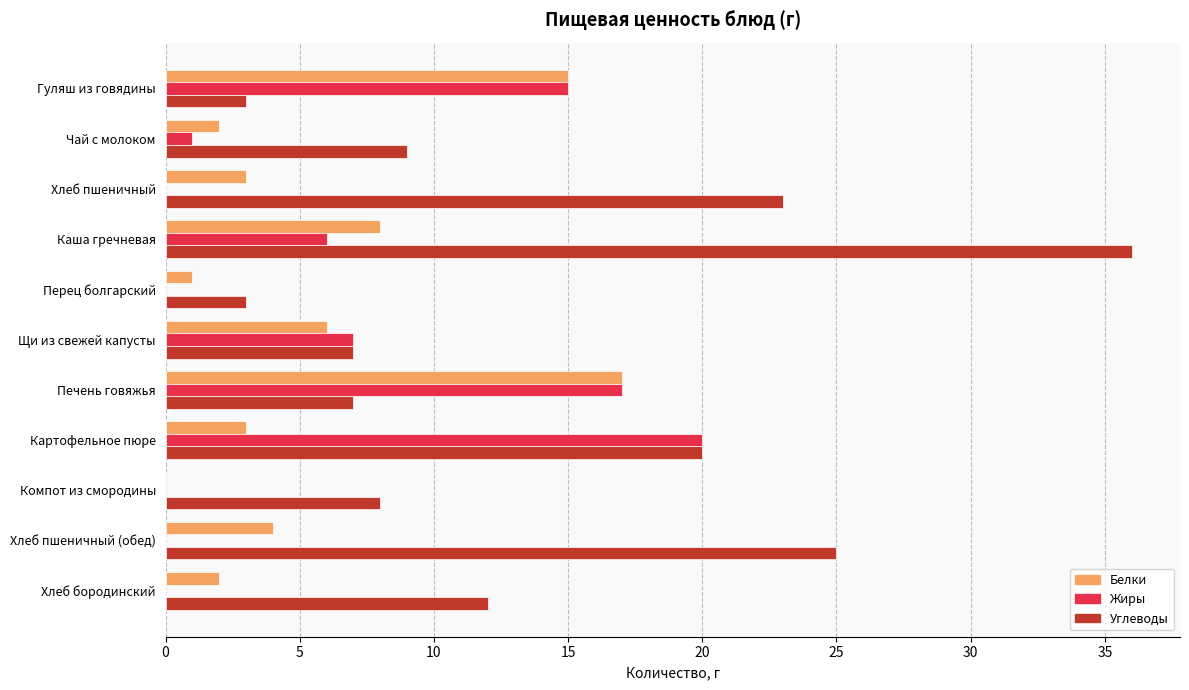

At which label is Белки closest to 8?

Каша гречневая